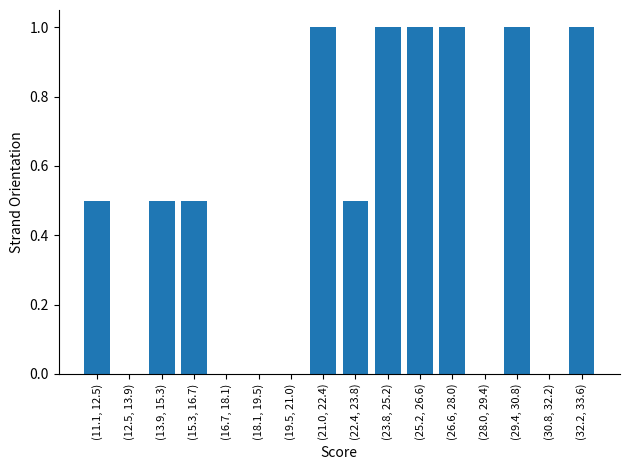

Reading left to right, what are all the values shown in this chart?

(11.1, 12.5)=0.5	(12.5, 13.9)=0.0	(13.9, 15.3)=0.5	(15.3, 16.7)=0.5	(16.7, 18.1)=0.0	(18.1, 19.5)=0.0	(19.5, 21.0)=0.0	(21.0, 22.4)=1.0	(22.4, 23.8)=0.5	(23.8, 25.2)=1.0	(25.2, 26.6)=1.0	(26.6, 28.0)=1.0	(28.0, 29.4)=0.0	(29.4, 30.8)=1.0	(30.8, 32.2)=0.0	(32.2, 33.6)=1.0